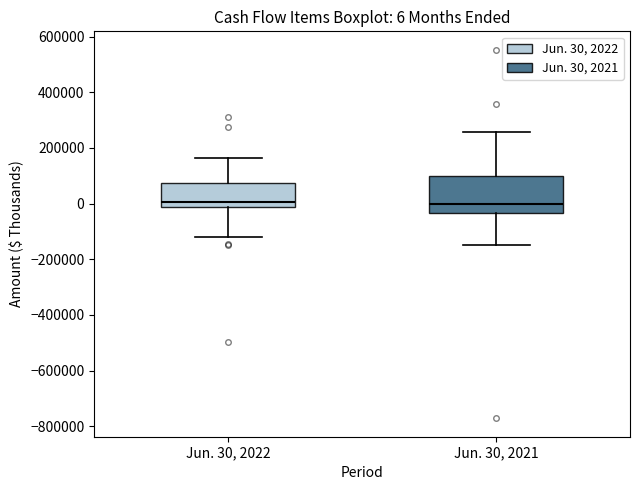

Which box is the tallest, from its lower edge to its upper edge?

Jun. 30, 2021